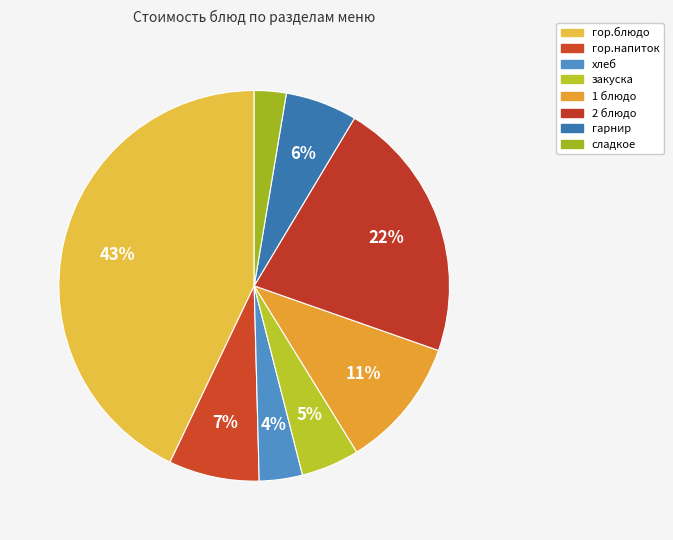

What percentage is NOT represented by закуска?

95.2%